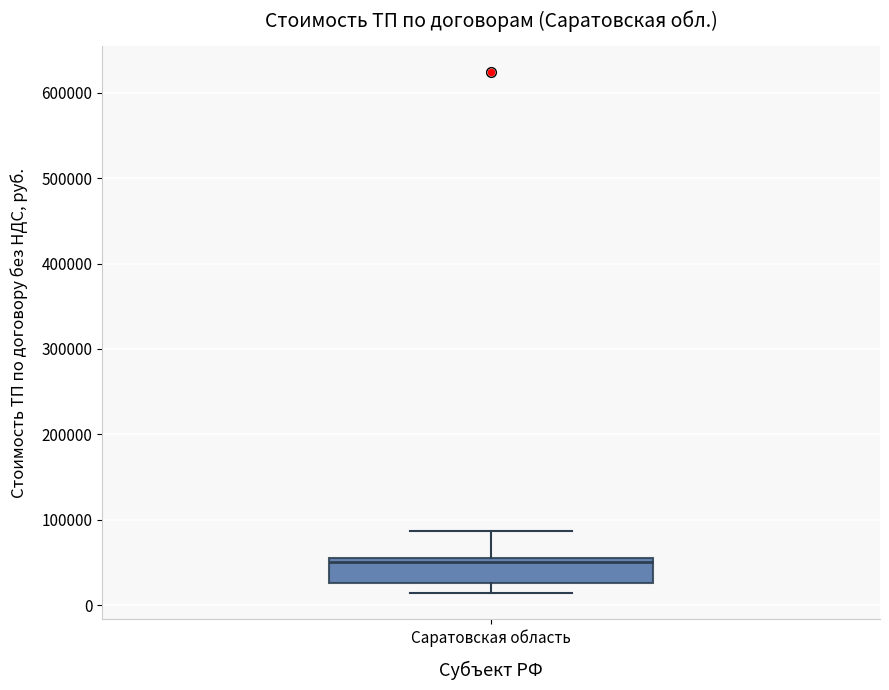

Read this box plot against the y-axis: the position of the median line, the range covered by the box, and the ends of both whiskers. The values are not printed on the chart, so give them approximately, as read against the axis.

median 50000 (just below the box's upper edge), box 30000 to 50000, whiskers 10000 to 90000